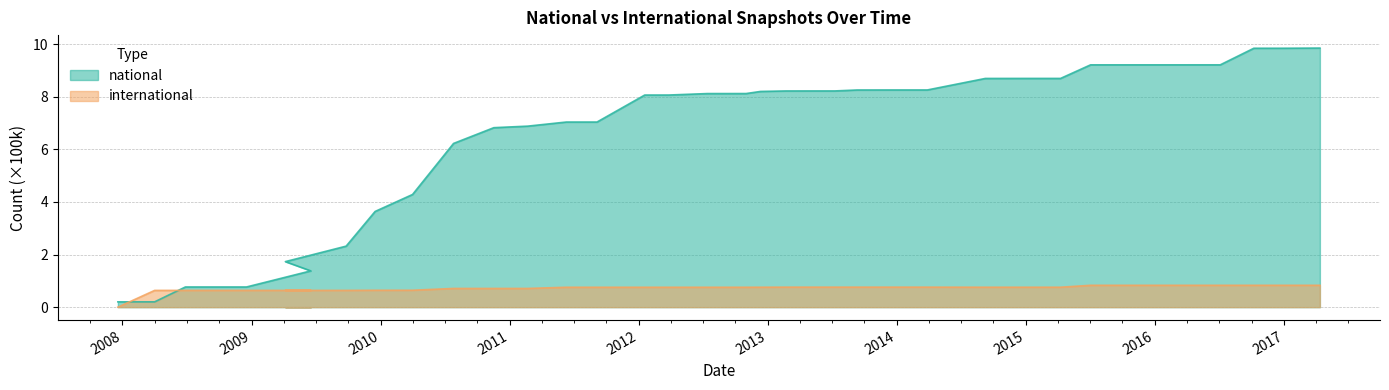

What is the sum of the international values at 2013-05-21 and 2015-07-03?

1.6